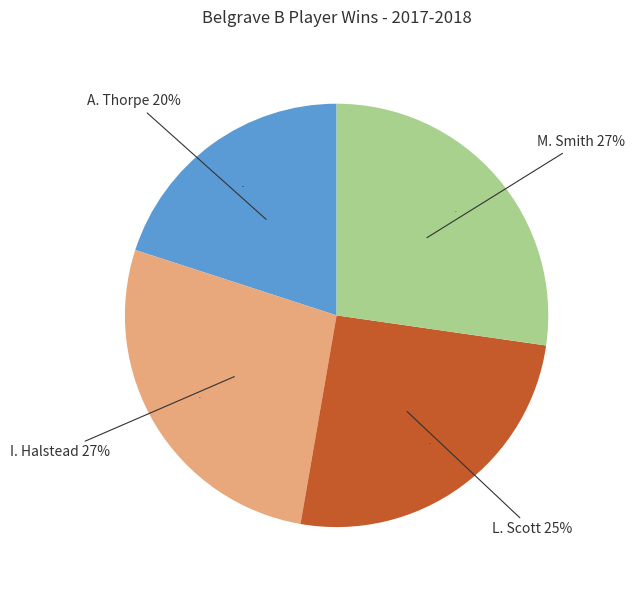

Which category has the smallest portion of the pie?

A. Thorpe